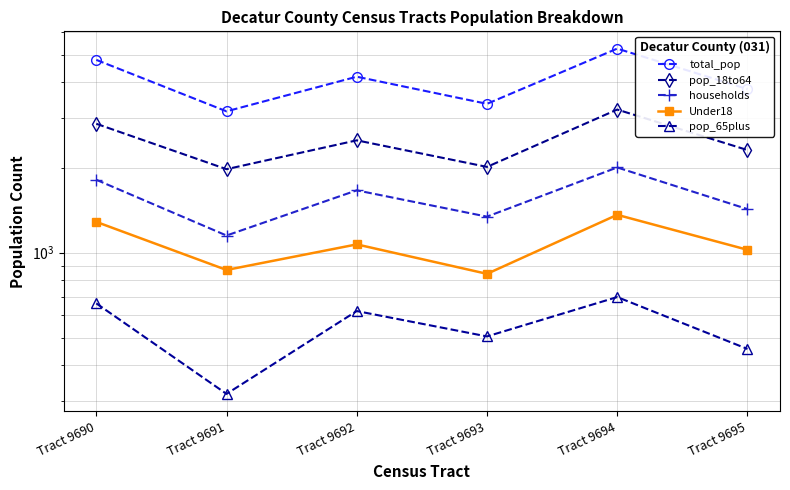

At how many categories does at least one series exceed 354?

6